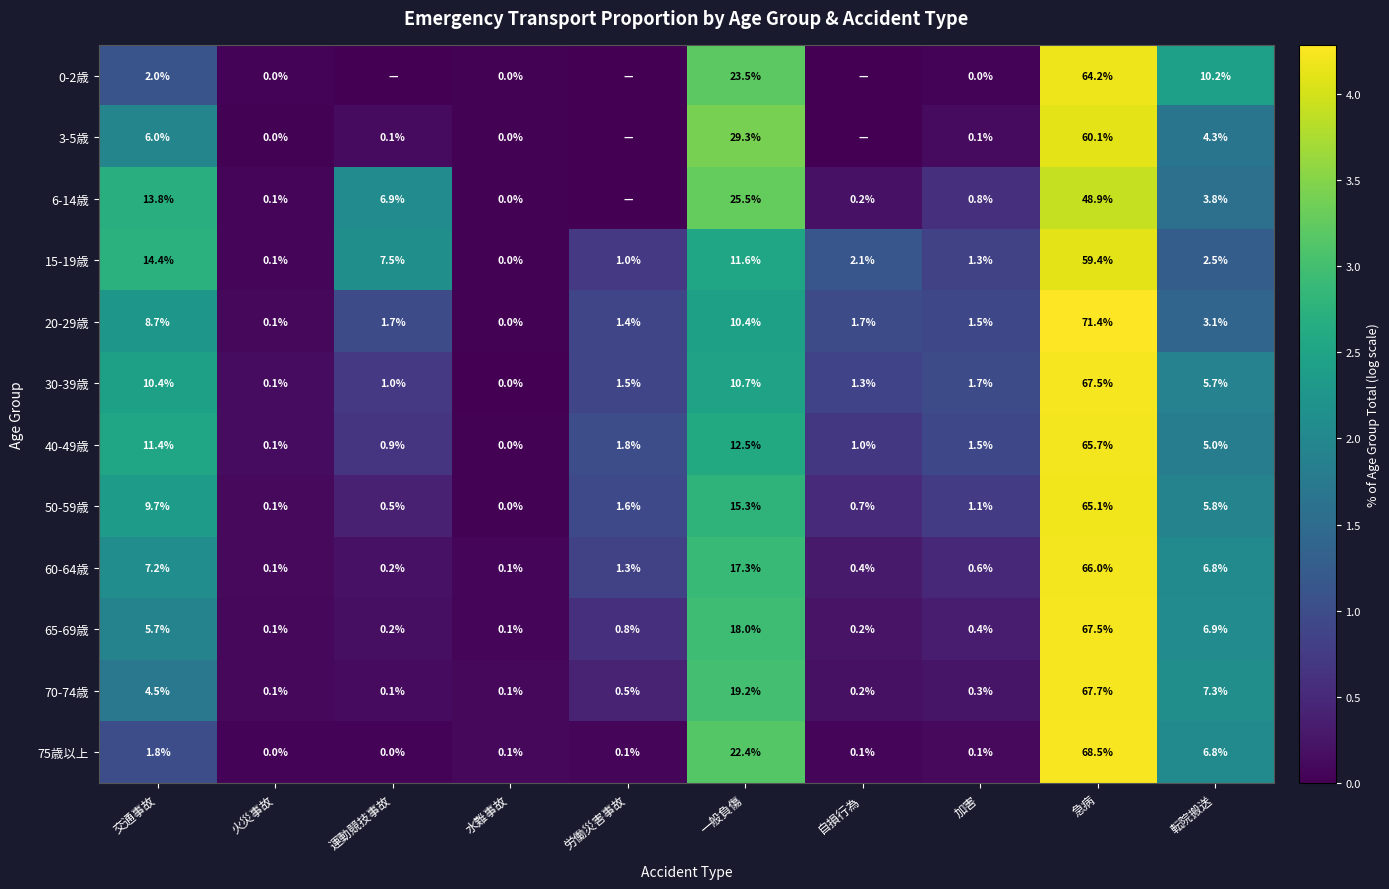

Where does the 50-59歳 series first go above 1?

交通事故